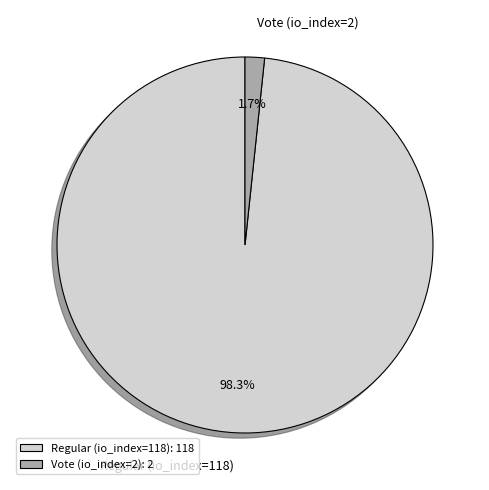

To the nearest percent, what is the combined percentage of Vote (io_index=2) and Regular (io_index=118)?

100%